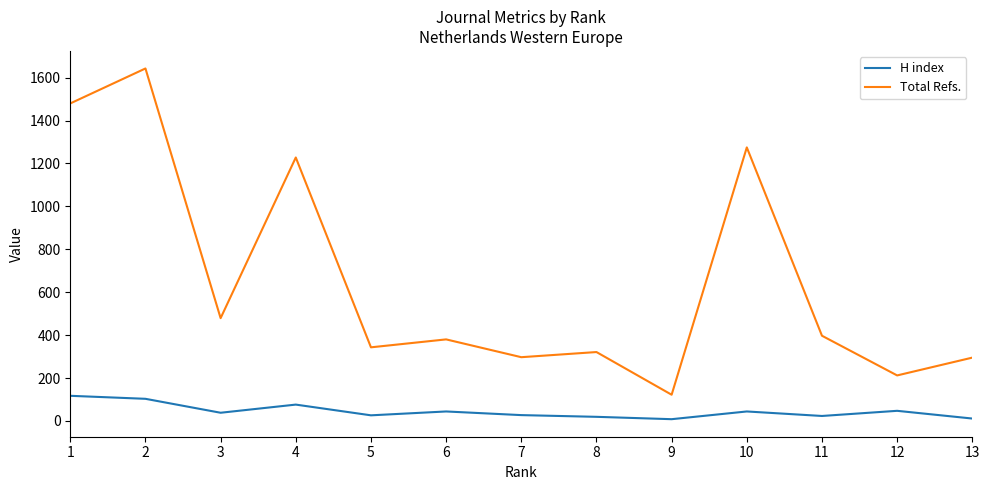

How many lines are shown in the chart?

2